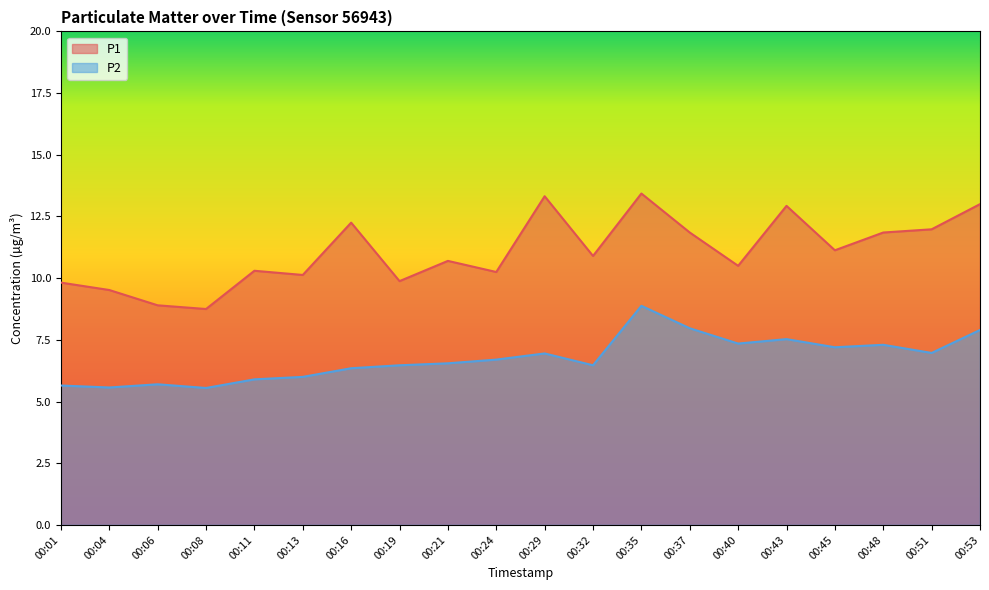

Is the value of P1 at 00:32 greater than the value of P2 at 00:37?

Yes